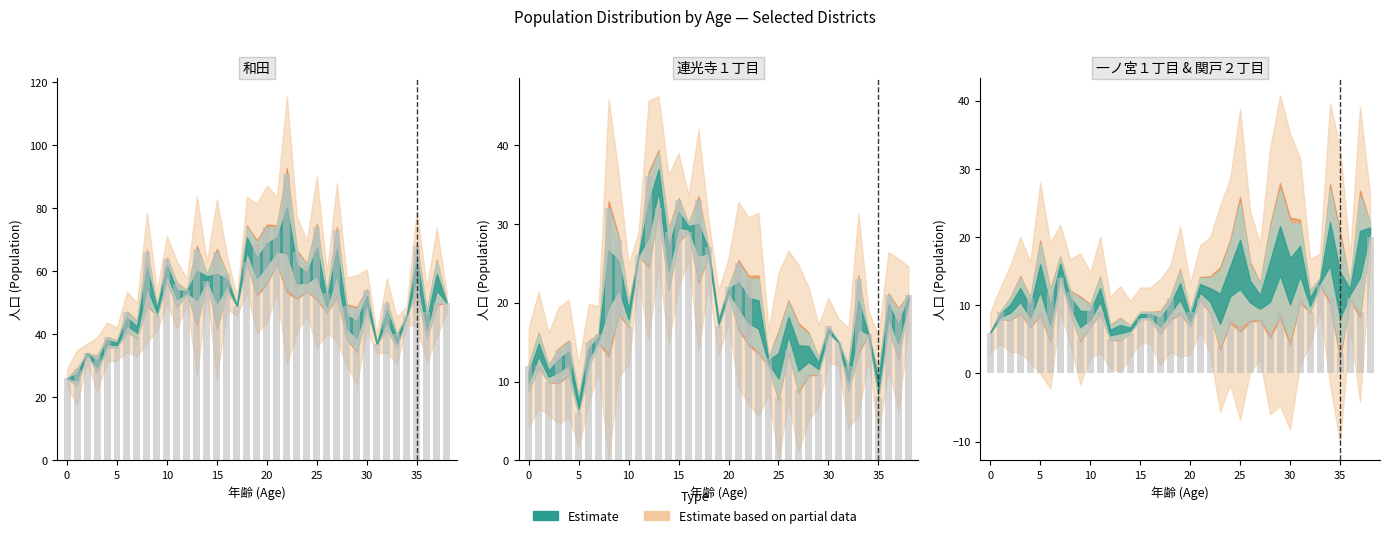

Does the chart contain any negative values?

No